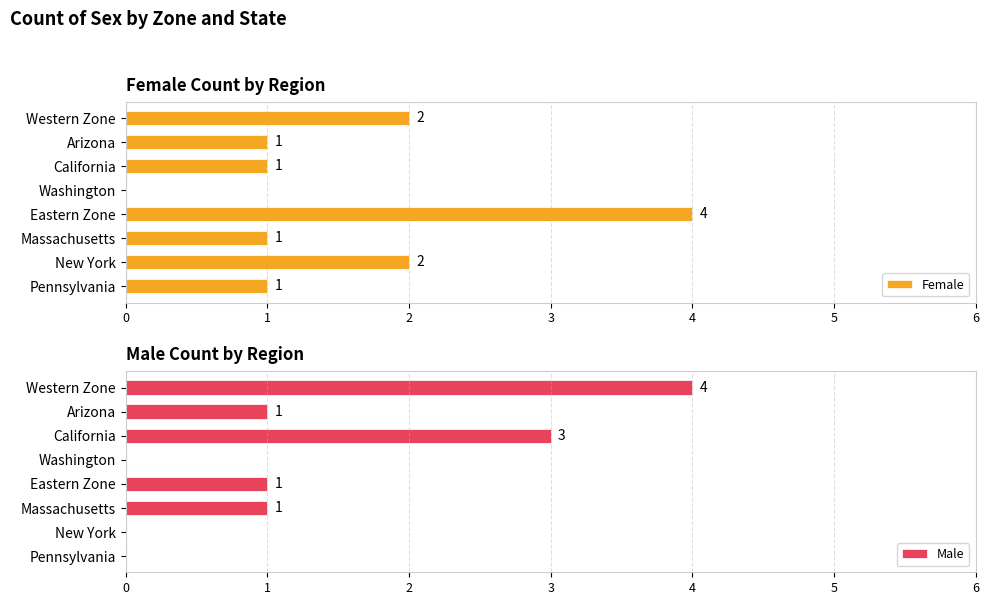

The Female series shows 2 at Massachusetts. True or false?

False